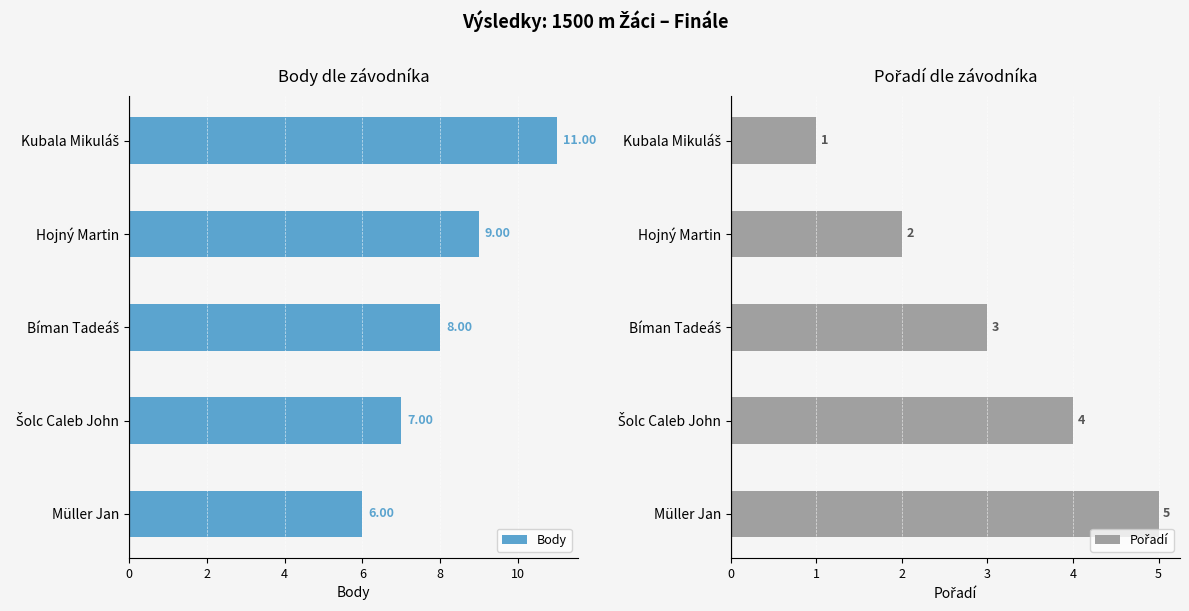

How many bars are there in each group?

2